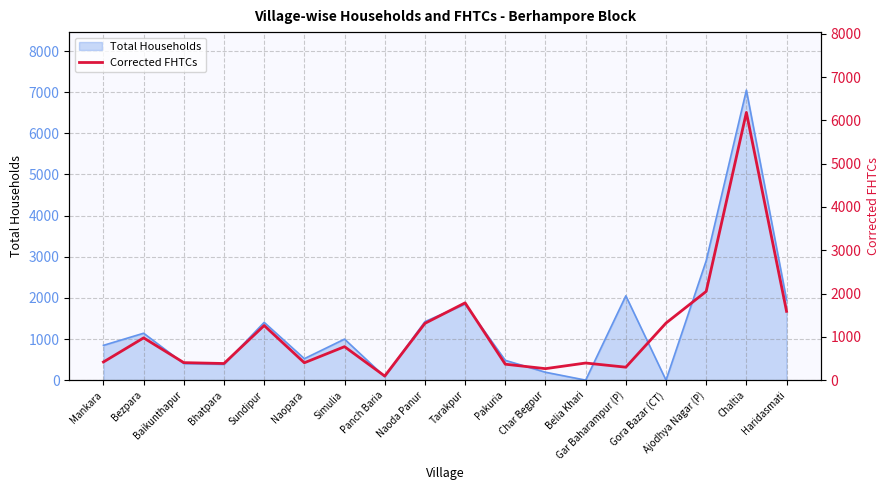

List the labels in order of value, smallest first.

Panch Baria, Char Begpur, Gar Baharampur (P), Pakuria, Bhatpara, Belia Khari, Naopara, Baikunthapur, Mankara, Simulia, Bezpara, Sundipur, Naoda Panur, Gora Bazar (CT), Haridasmati, Tarakpur, Ajodhya Nagar (P), Chaltia